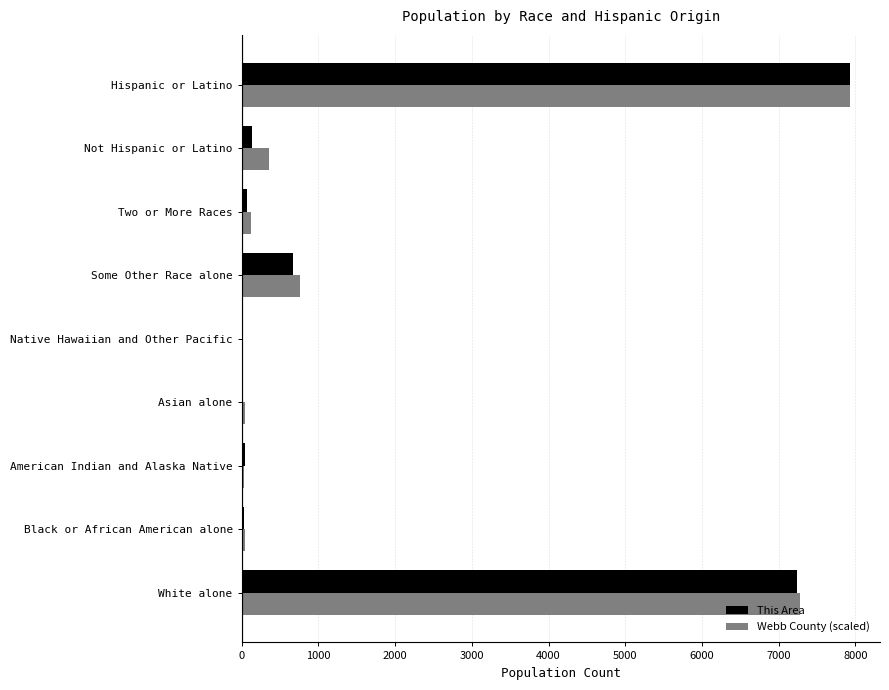

Is the value of This Area at Not Hispanic or Latino greater than the value of Webb County (scaled) at Not Hispanic or Latino?

No